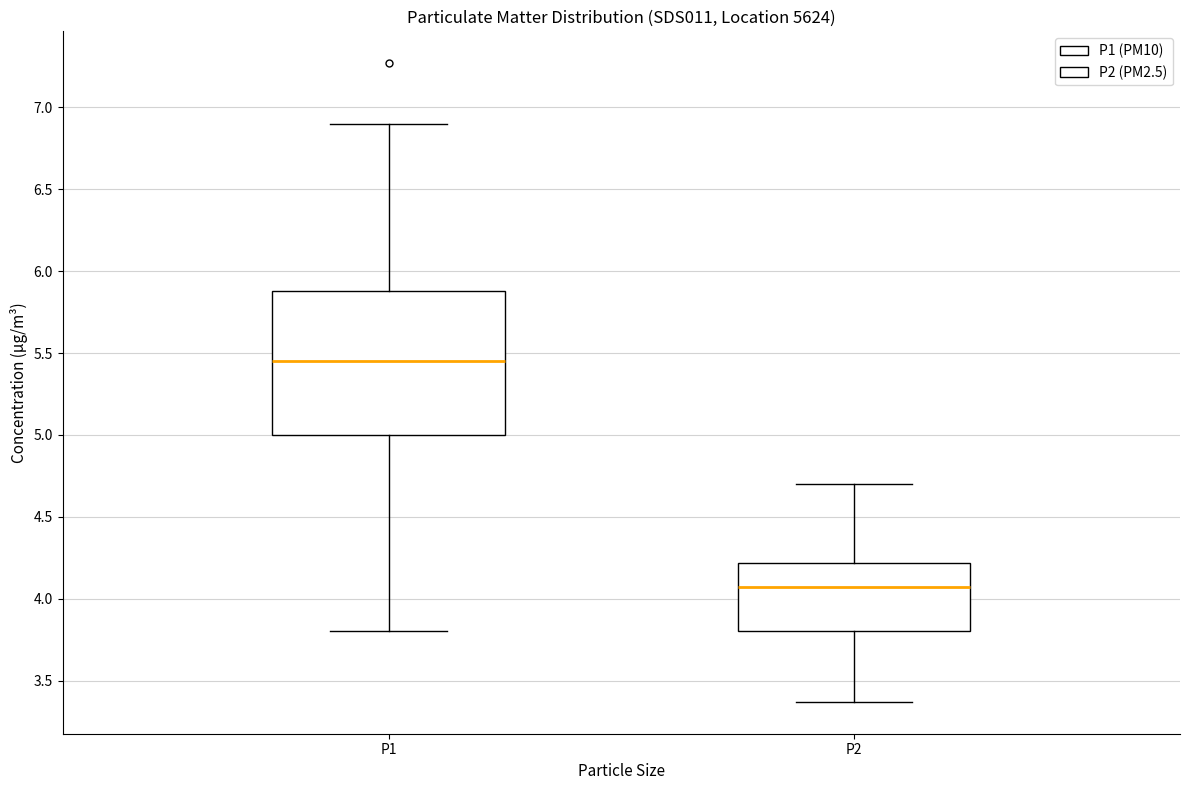

Which box's median line is the lowest?

P2